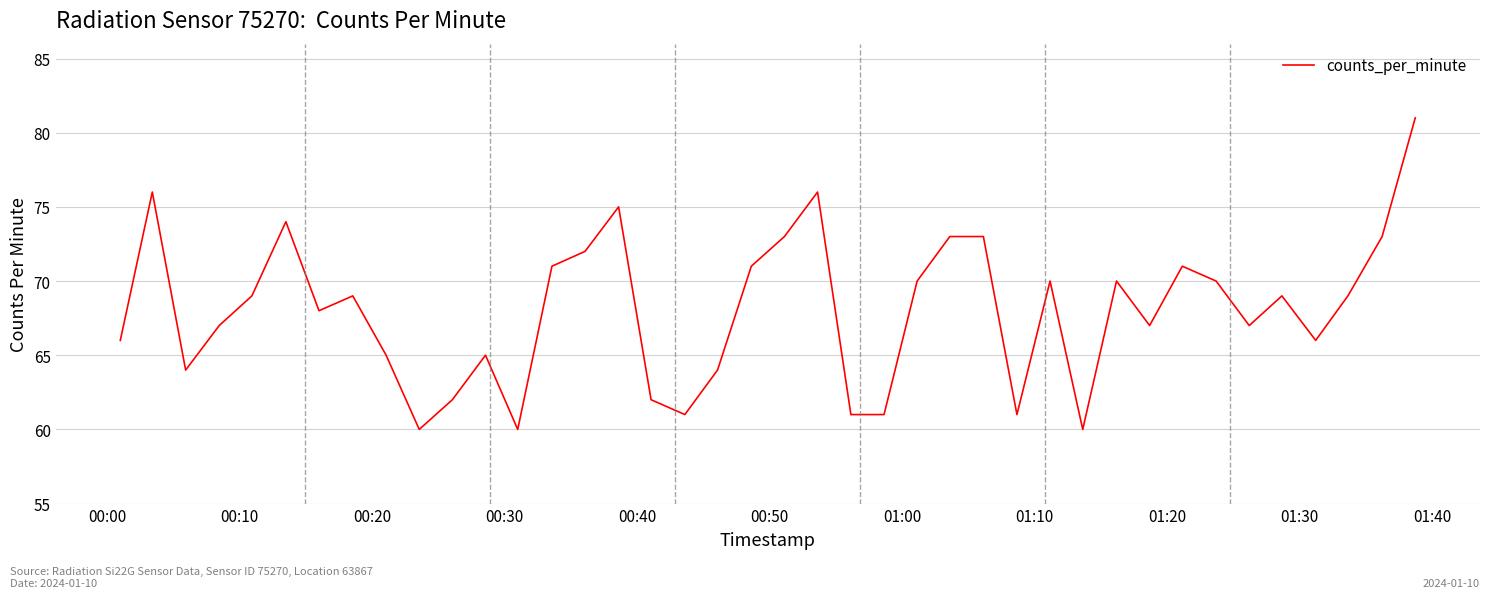

What is the difference between the maximum and minimum values?

21